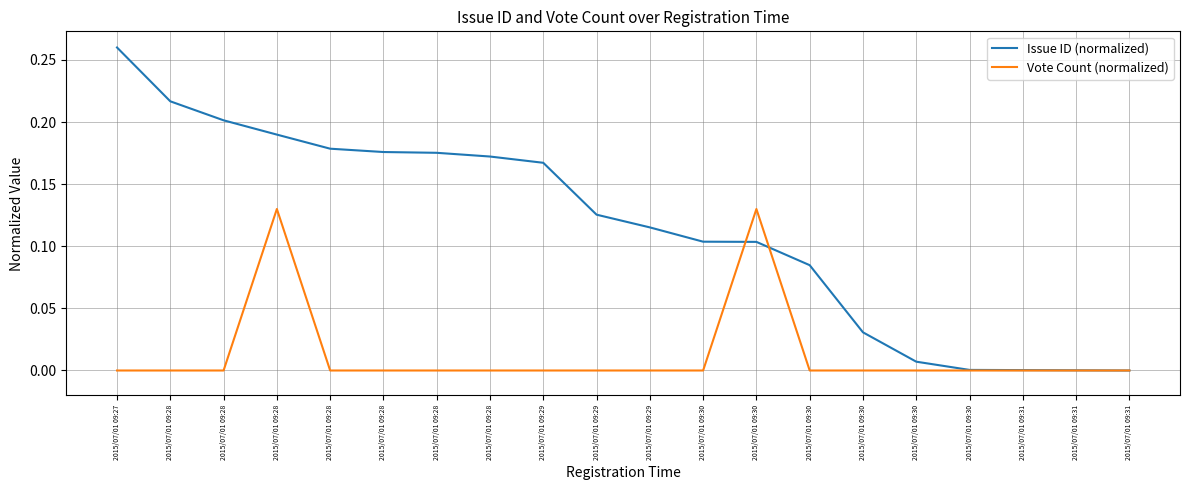

Rank the series at 2015/07/01 09:31 from lowest to highest value.

Vote Count (normalized), Issue ID (normalized)